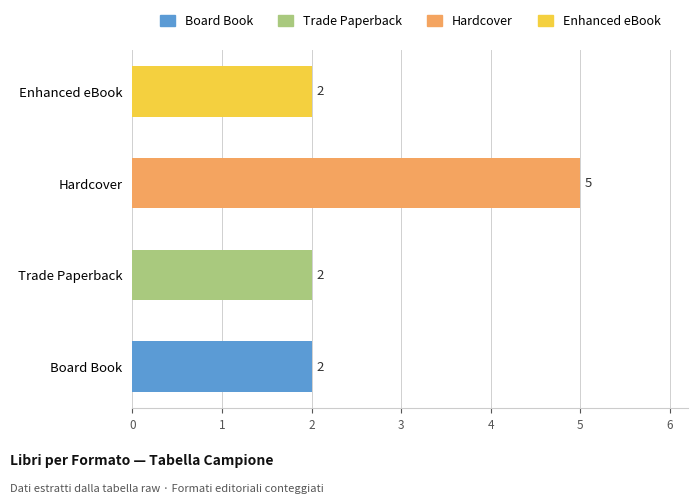

What is the maximum value shown in the chart?

5